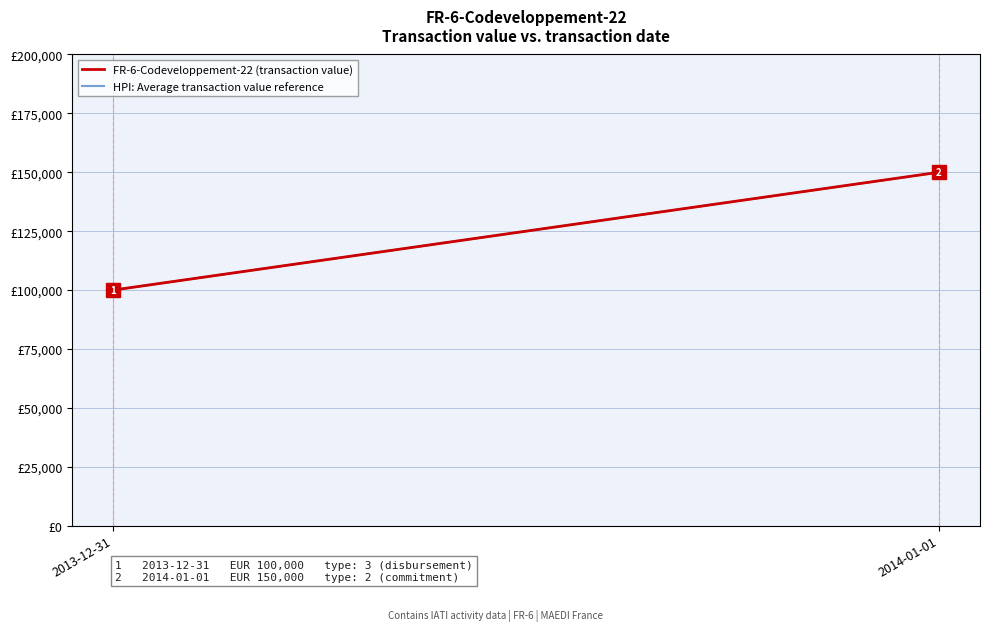

What position from the left is 2013-12-31?

1